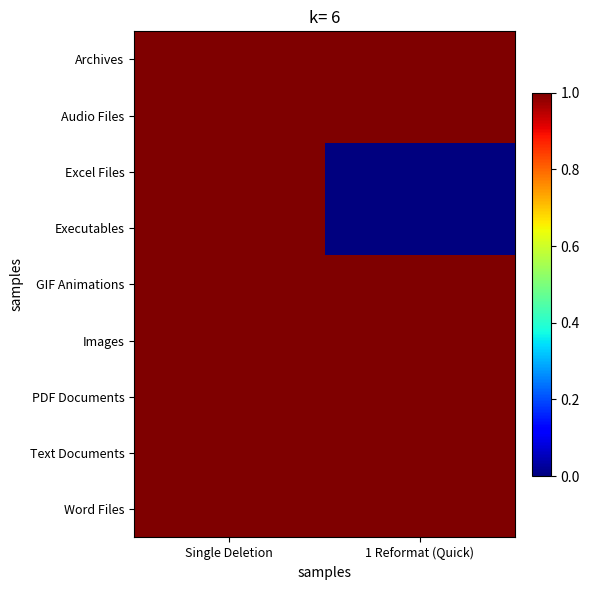

At 1 Reformat (Quick), list the series in order from largest to smallest.

Archives, Audio Files, GIF Animations, Images, PDF Documents, Text Documents, Word Files, Excel Files, Executables